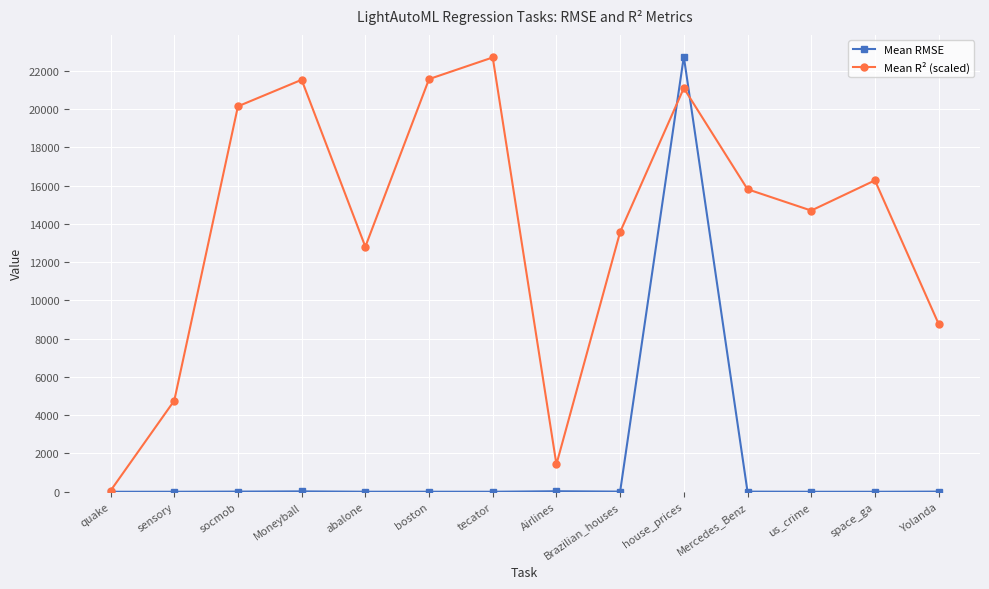

The value of Mean R² (scaled) at us_crime is 3193.1. True or false?

False